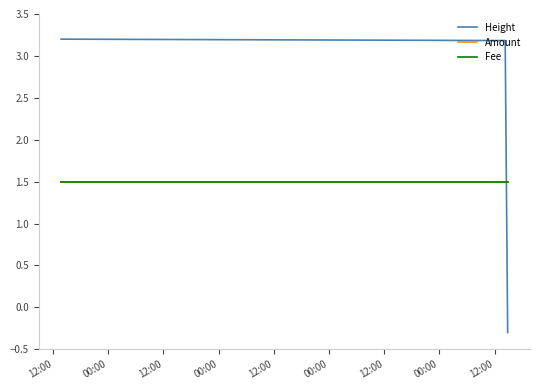

Does the chart display data point markers on the line(s)?

No